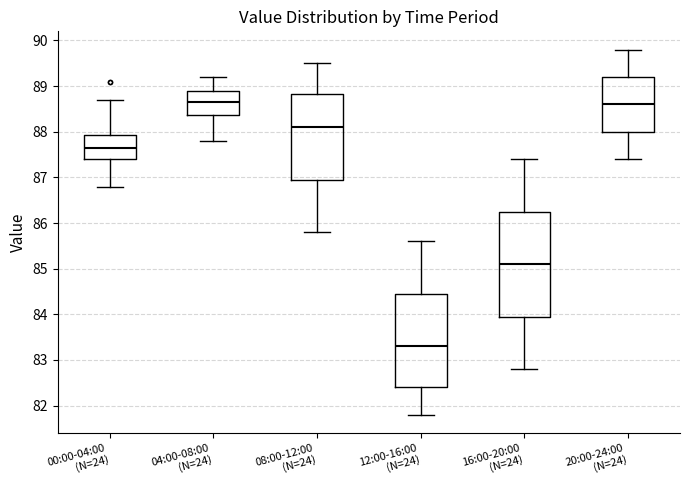

Reading left to right, transcribe this box plot: for each box, give where its median line is, the range the box spans, and where its two whiskers end, as read against the y-axis. The values are not printed on the chart, so give them approximately, as read against the axis.

00:00-04:00 (N=24): median 87.7, box 87.4 to 87.9, whiskers 86.8 to 88.7
04:00-08:00 (N=24): median 88.7, box 88.4 to 88.9, whiskers 87.8 to 89.2
08:00-12:00 (N=24): median 88.1, box 87.0 to 88.8, whiskers 85.8 to 89.5
12:00-16:00 (N=24): median 83.3, box 82.4 to 84.5, whiskers 81.8 to 85.6
16:00-20:00 (N=24): median 85.1, box 84.0 to 86.3, whiskers 82.8 to 87.4
20:00-24:00 (N=24): median 88.6, box 88.0 to 89.2, whiskers 87.4 to 89.8